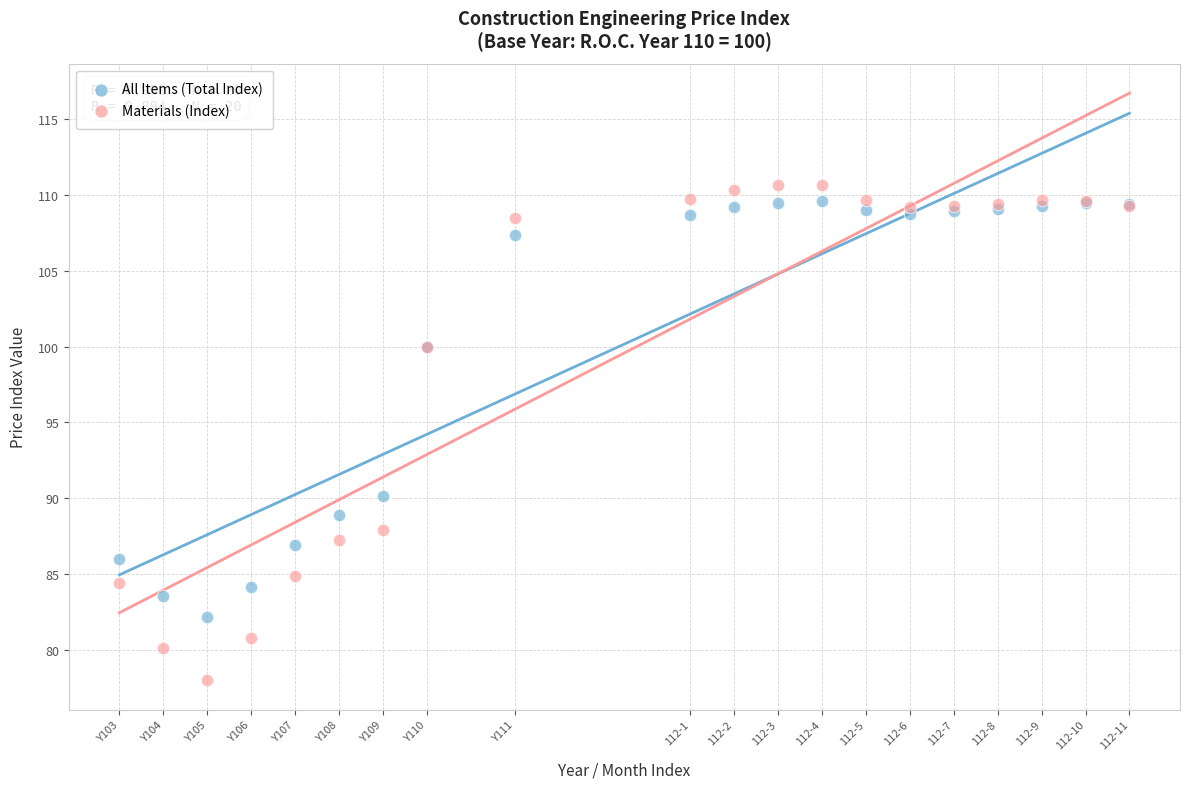

Which series contains the lowest Y value?

Materials (Index)